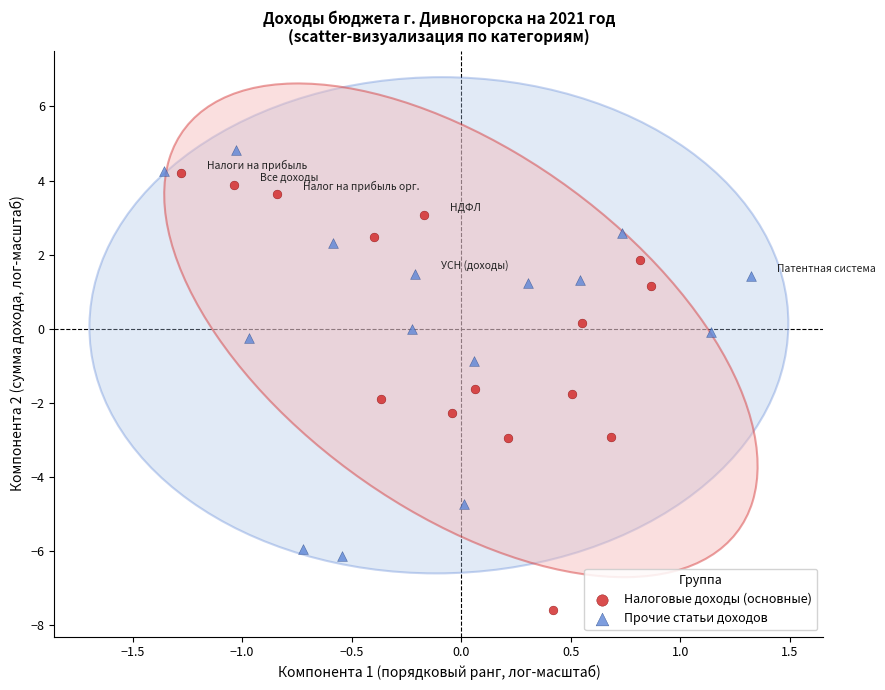

Which series has the largest Y range (max minus min)?

Налоговые доходы (основные)